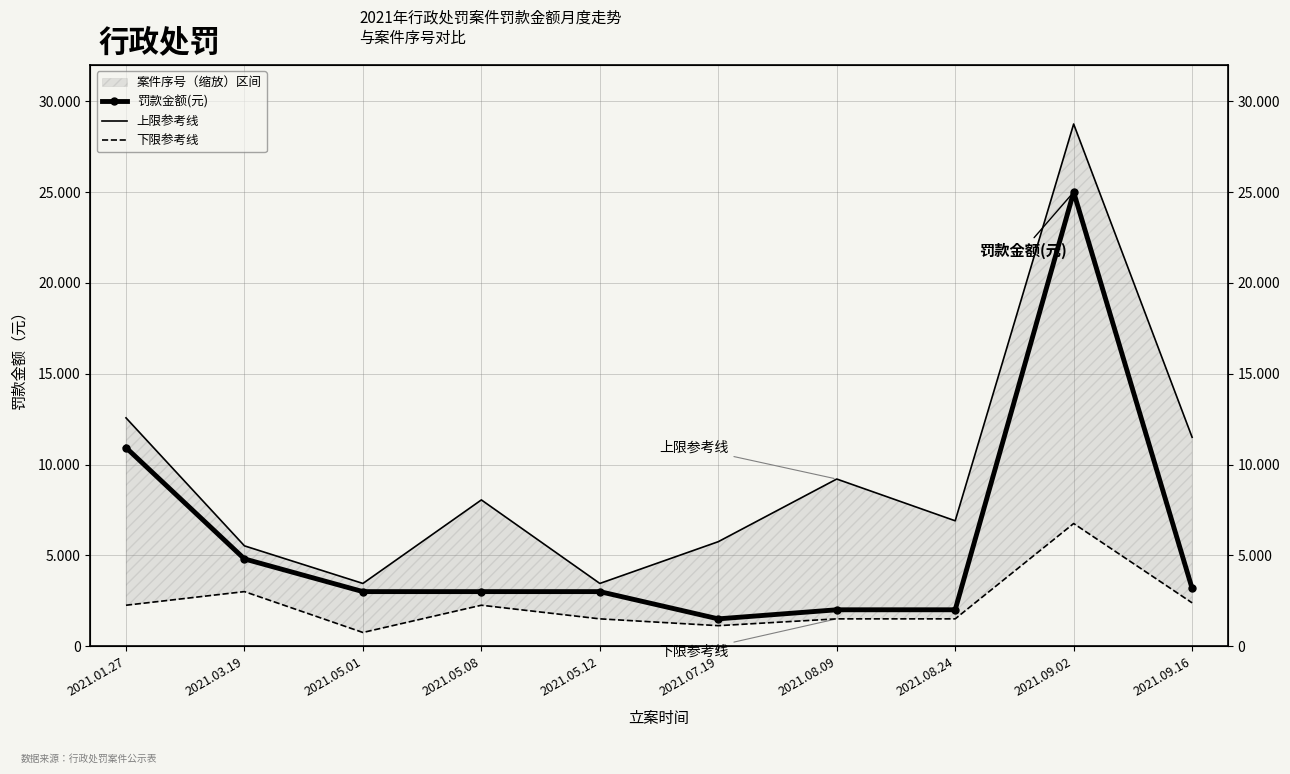

How many values in the 下限参考线 series exceed 2250?

3